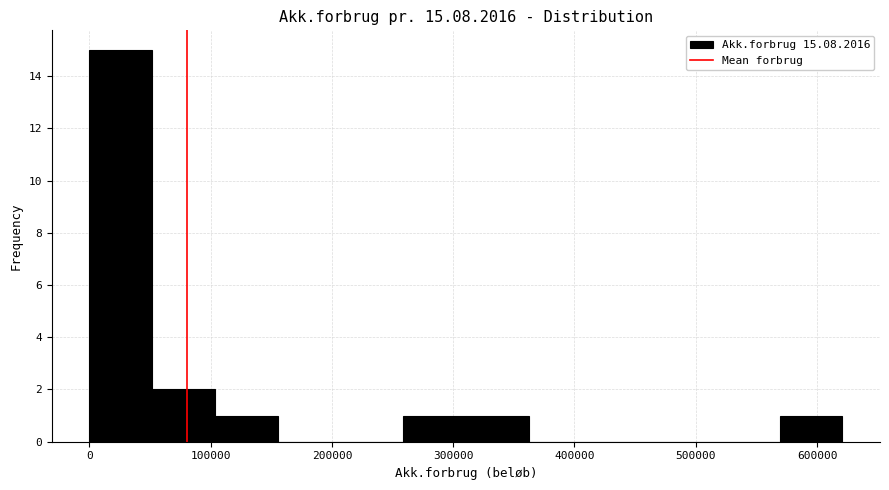

Reading left to right, transcribe this chart: for each bar, give the range it covers on the x-axis and its height. Neither the bar edges nor the heights are printed on the chart, so give them approximately, as read against the axes.

0 to 50000: 15
50000 to 100000: 2
100000 to 160000: 1
160000 to 210000: 0
210000 to 260000: 0
260000 to 310000: 1
310000 to 360000: 1
360000 to 410000: 0
410000 to 470000: 0
470000 to 520000: 0
520000 to 570000: 0
570000 to 620000: 1